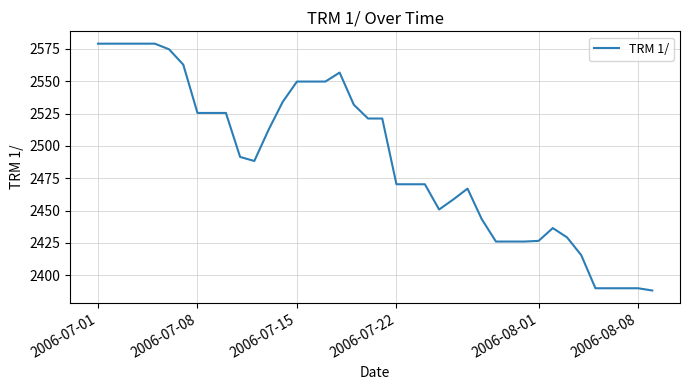

What is the minimum value shown in the chart?

2388.1